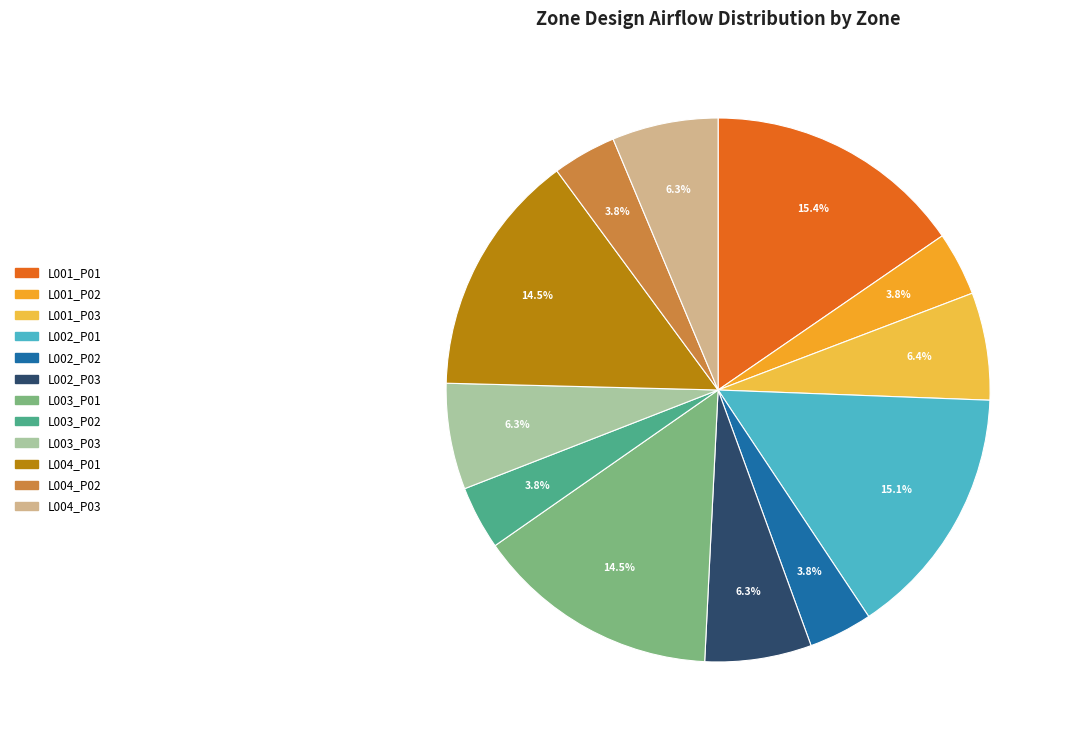

Count the number of slices in the pie.

12